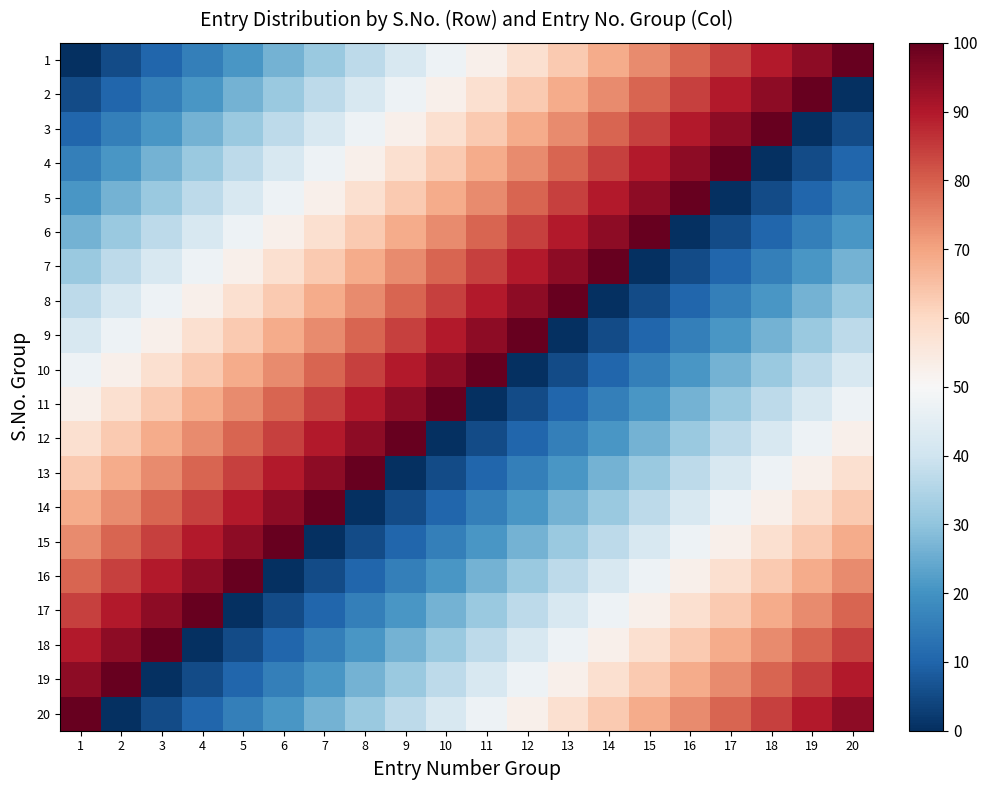

Which has a higher value, 2 or 18?

18